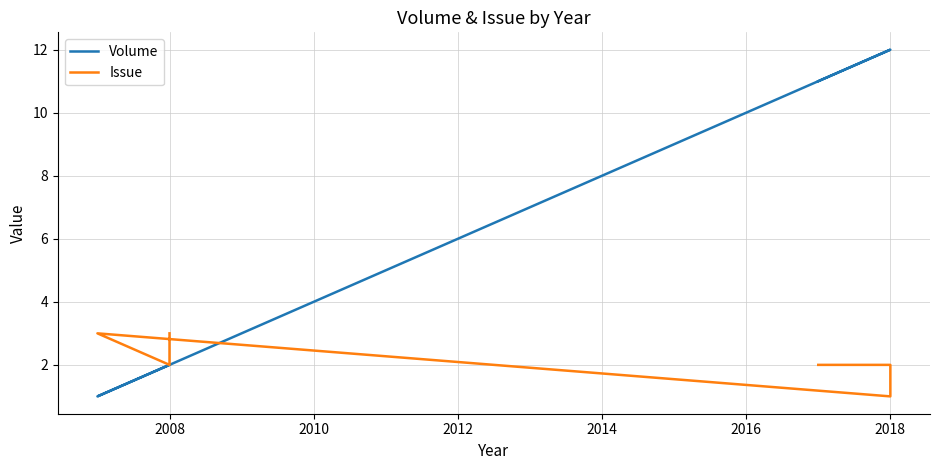

Is the value of Issue at 2010 greater than the value of Volume at 2008?

Yes